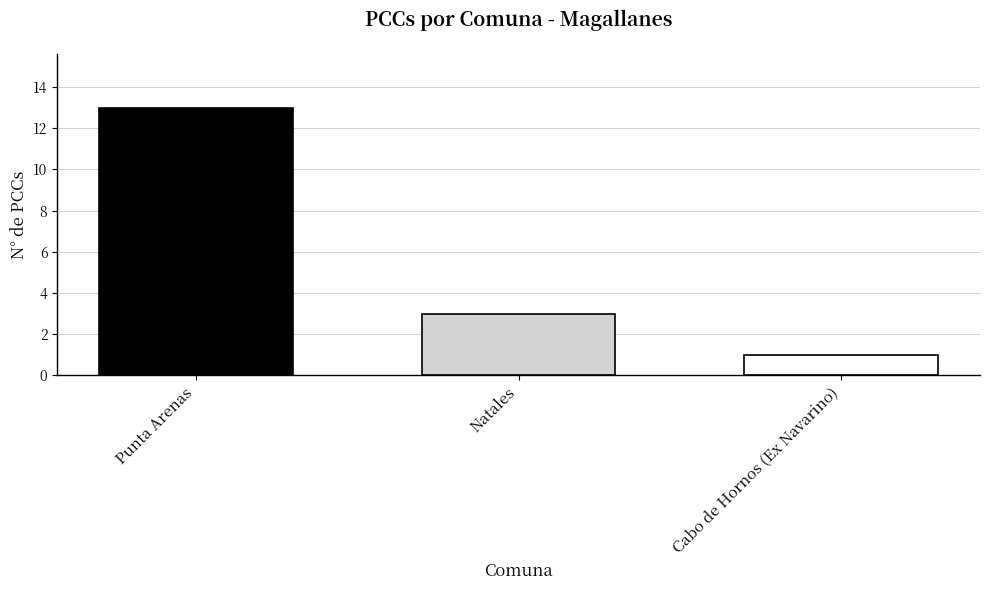

What is the value of the 1st bar from the left?

13